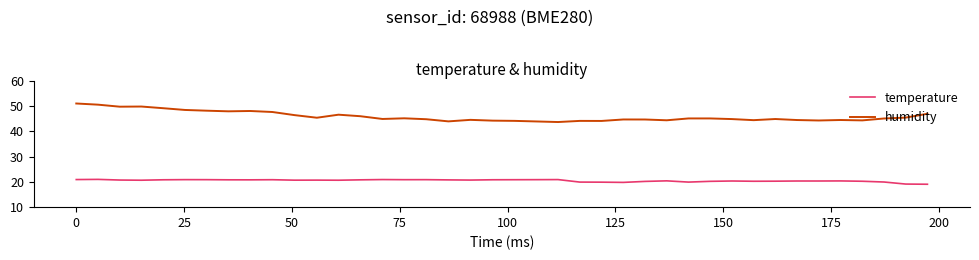

What is the minimum value shown in the chart?

19.1